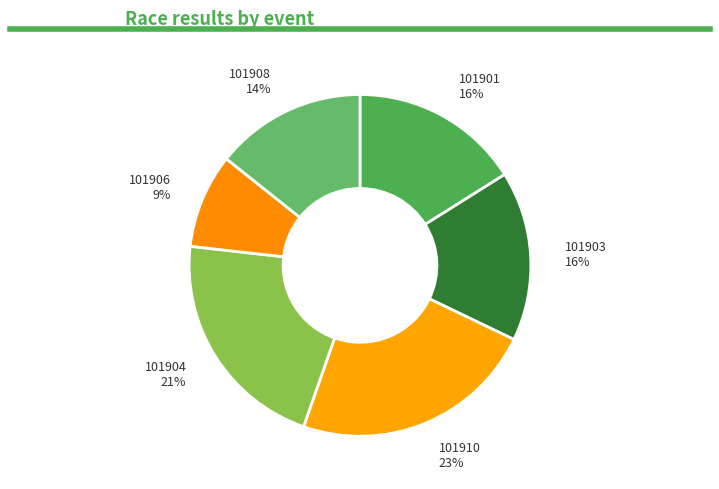

To the nearest percent, what percentage of the pie is 101910?

23%